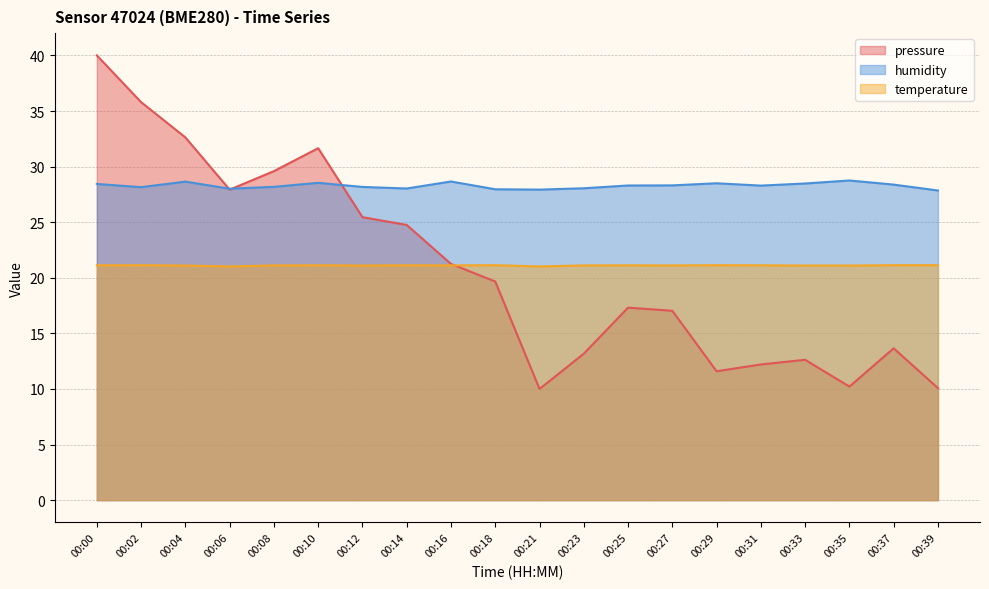

True or false: pressure has a value of 10.2 at 00:35.

True